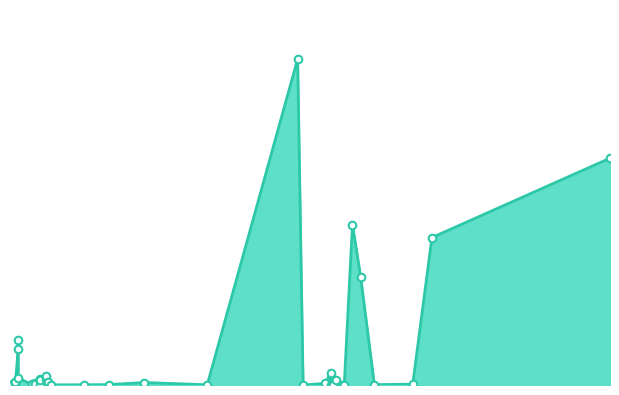

Which has a higher value, 29.03.2016 or 04.08.2016?

04.08.2016